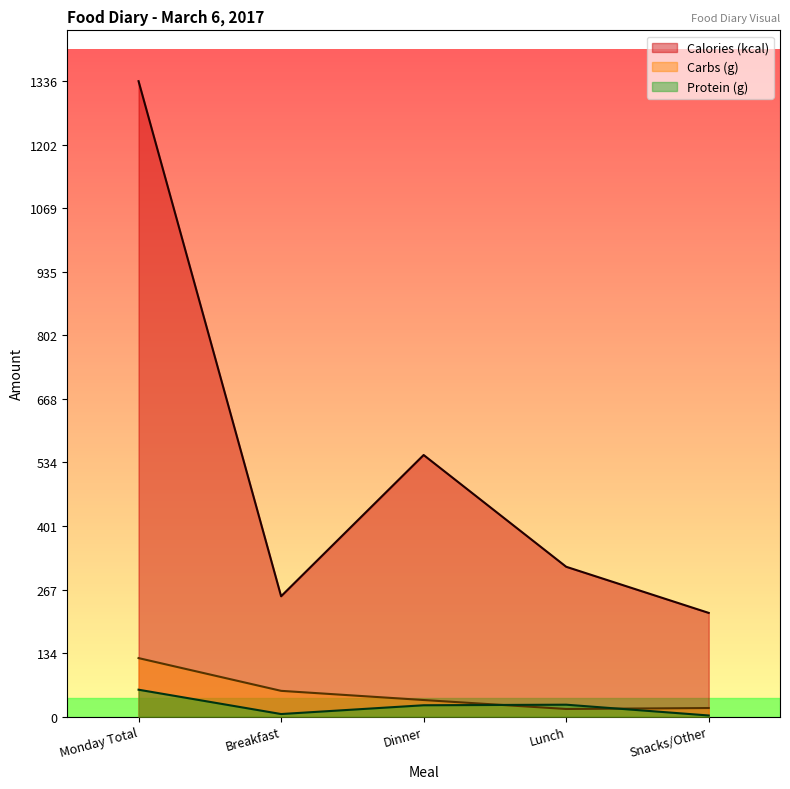

Reading left to right, transcribe all the data shown in this chart.

Calories (kcal): 1336.0	253.0	550.0	315.0	218.0
Carbs (g): 123.0	54.1	34.8	16.0	18.0
Protein (g): 56.5	5.4	23.8	25.0	2.3